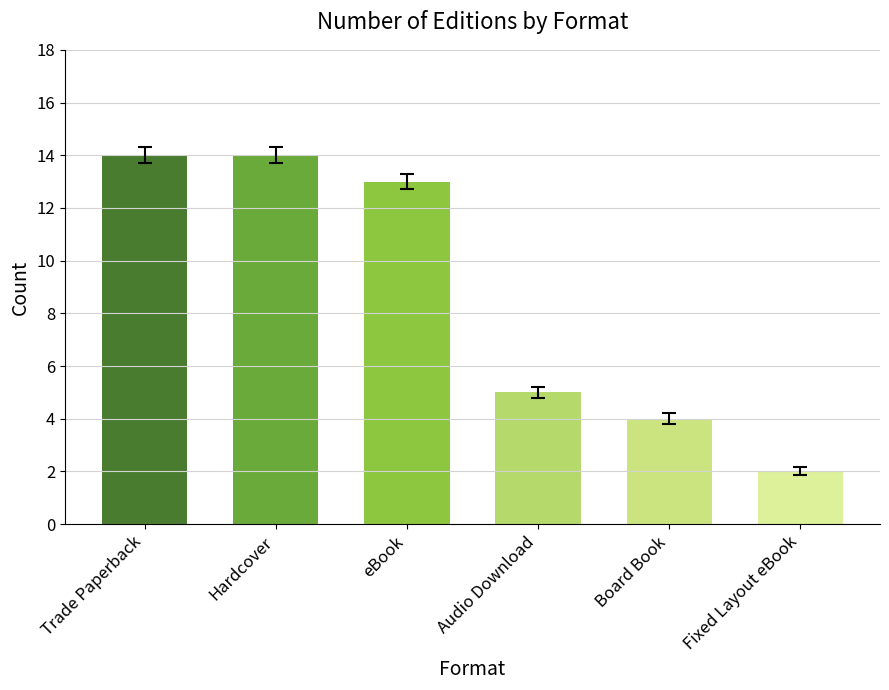

What position from the right is Audio Download?

3